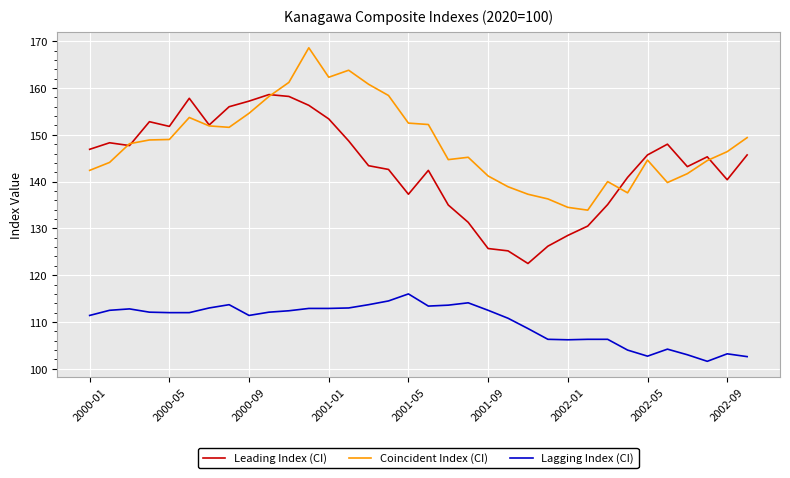

Rank the series by their maximum value, from highest to lowest.

Coincident Index (CI), Leading Index (CI), Lagging Index (CI)